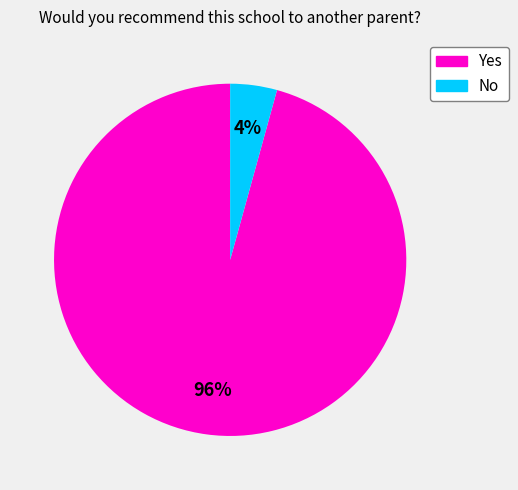

To the nearest percent, what is the combined percentage of No and Yes?

100%